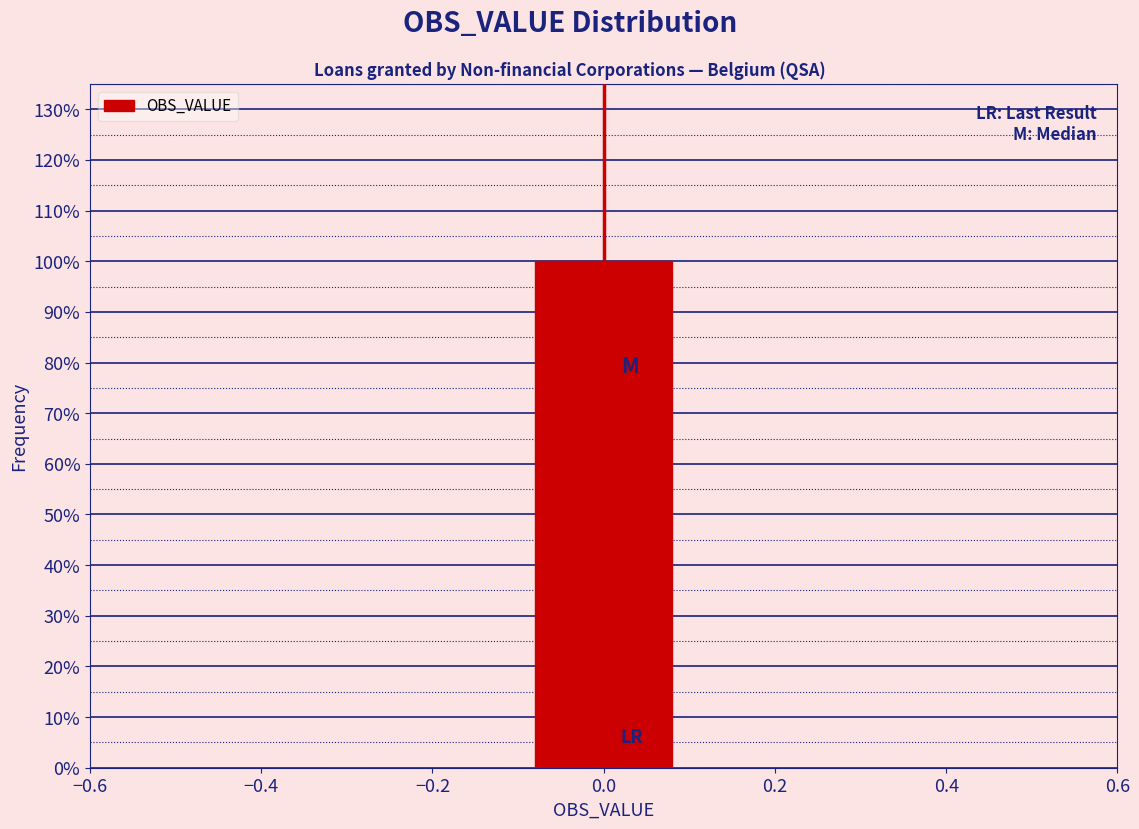

Reading left to right, list every bar in this chart as the range it spans on the x-axis followed by its height. The values are not printed on the chart, so give them approximately, as read against the axis.

-0.5 to -0.3: 0
-0.3 to -0.1: 0
-0.1 to 0.1: 100
0.1 to 0.3: 0
0.3 to 0.5: 0